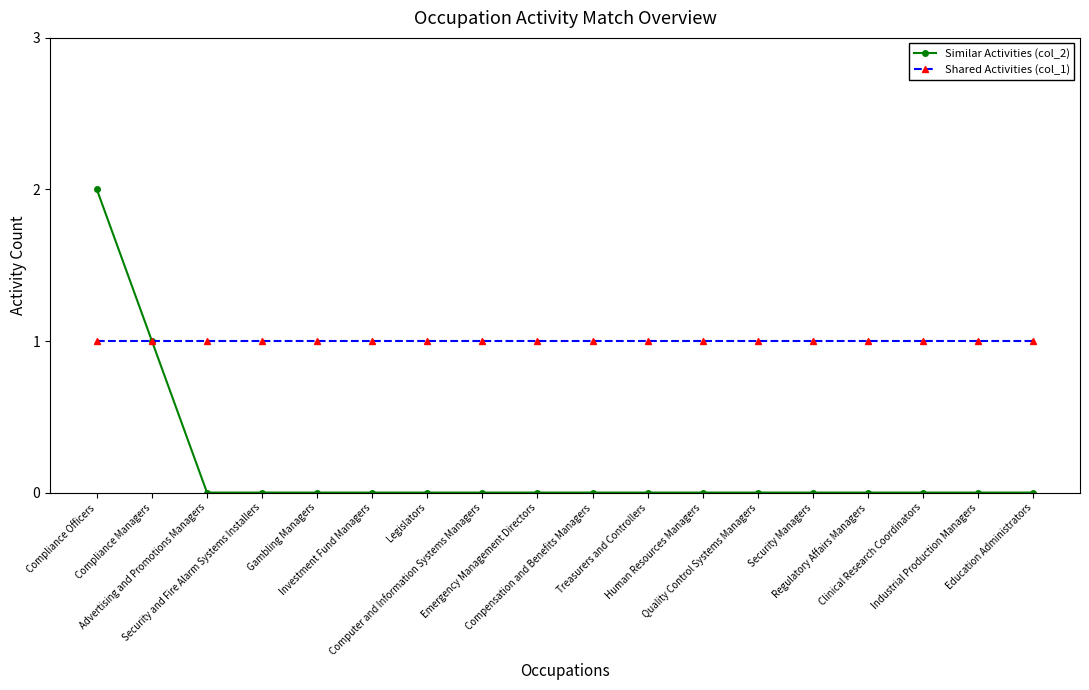

The value of Shared Activities (col_1) at Advertising and Promotions Managers is 1. True or false?

True